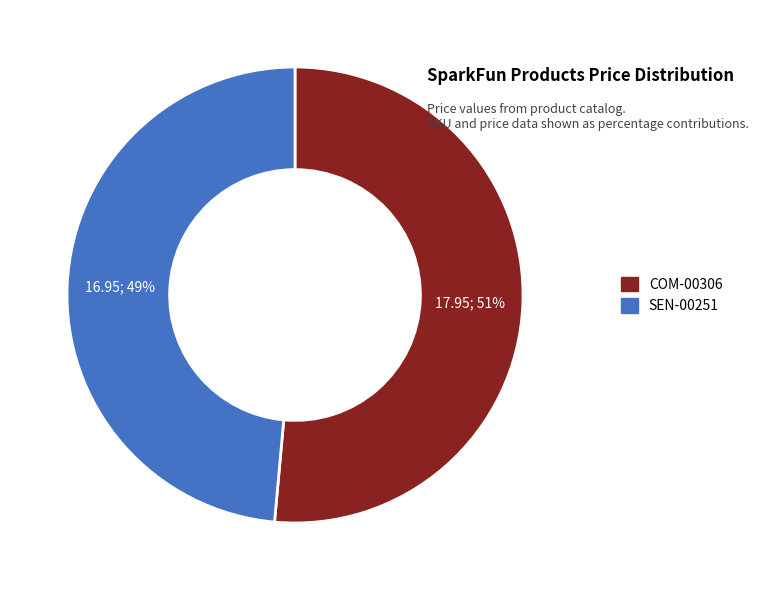

Is it true that SEN-00251 is 49% of the pie?

True